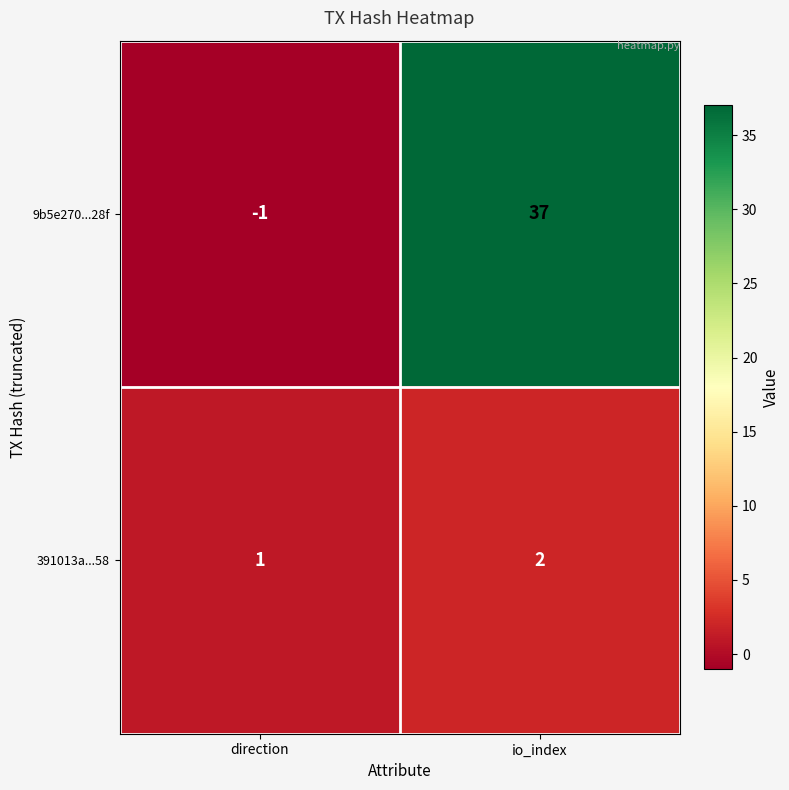

Rank the series at direction from lowest to highest value.

9b5e270...28f, 391013a...58